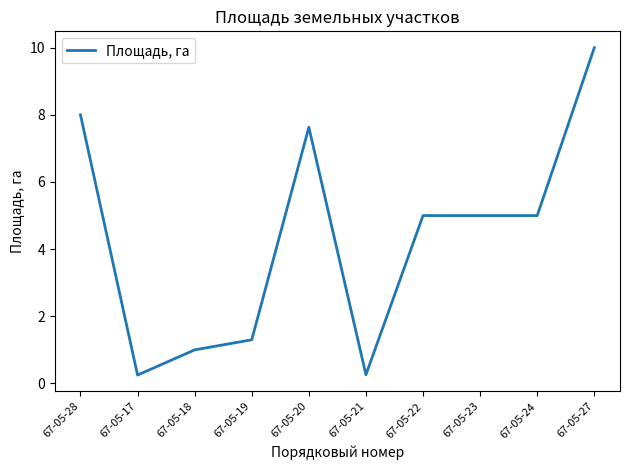

True or false: the data shows 8.8 at 67-05-23.

False